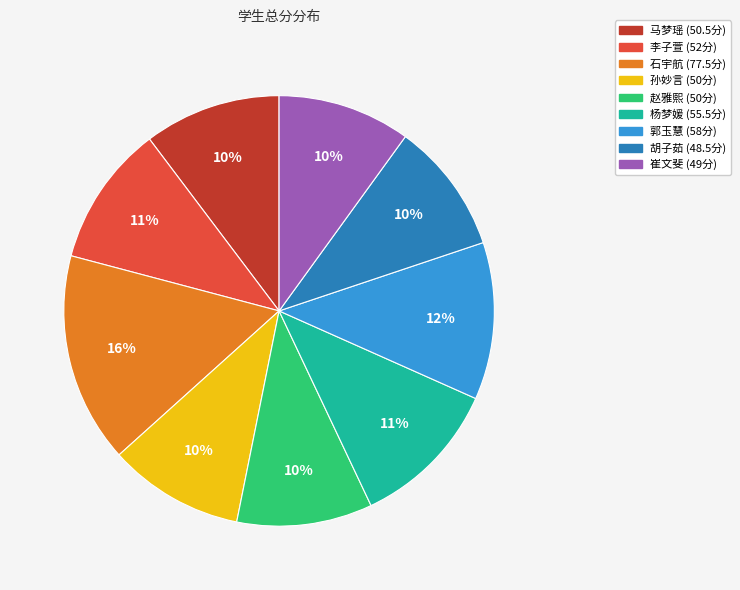

To the nearest percent, what is the difference between the largest and smallest slice percentages?

6%